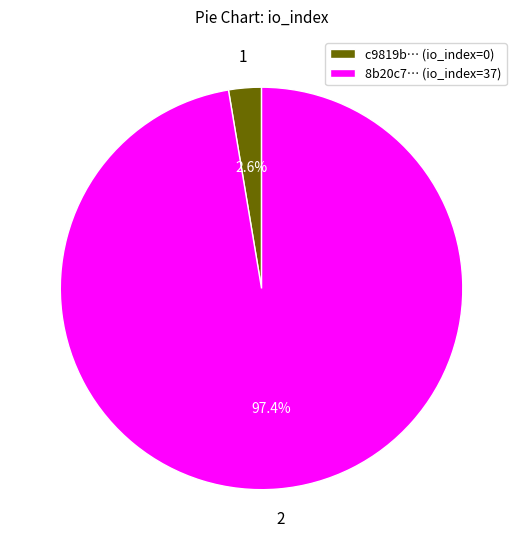

Count the number of slices in the pie.

2